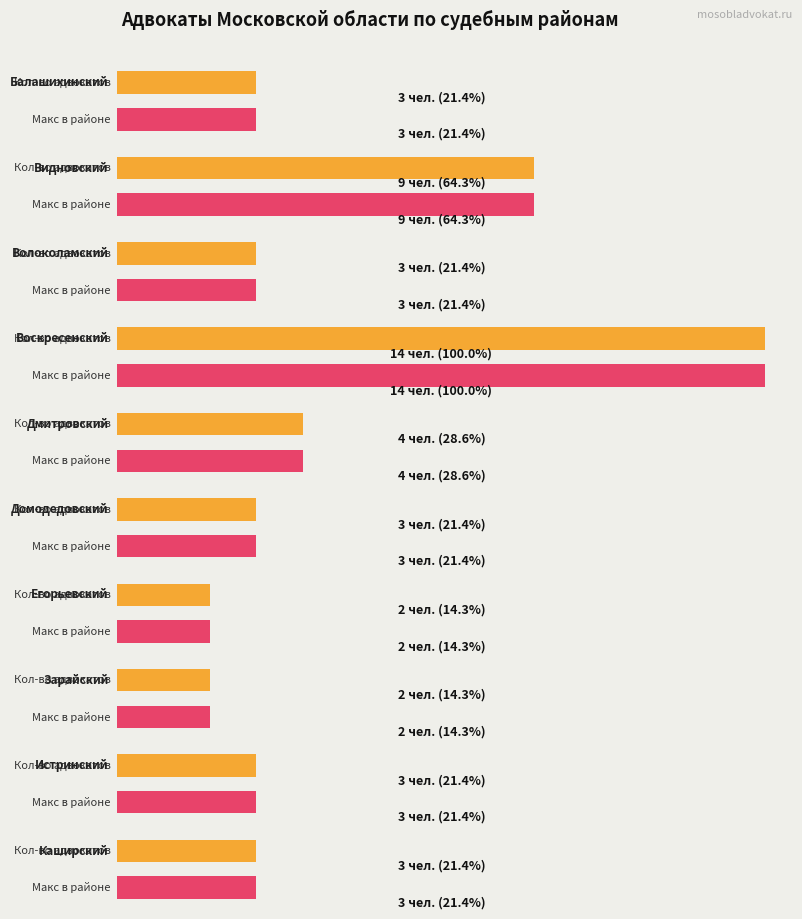

What is the value of the 9th bar from the left?

3